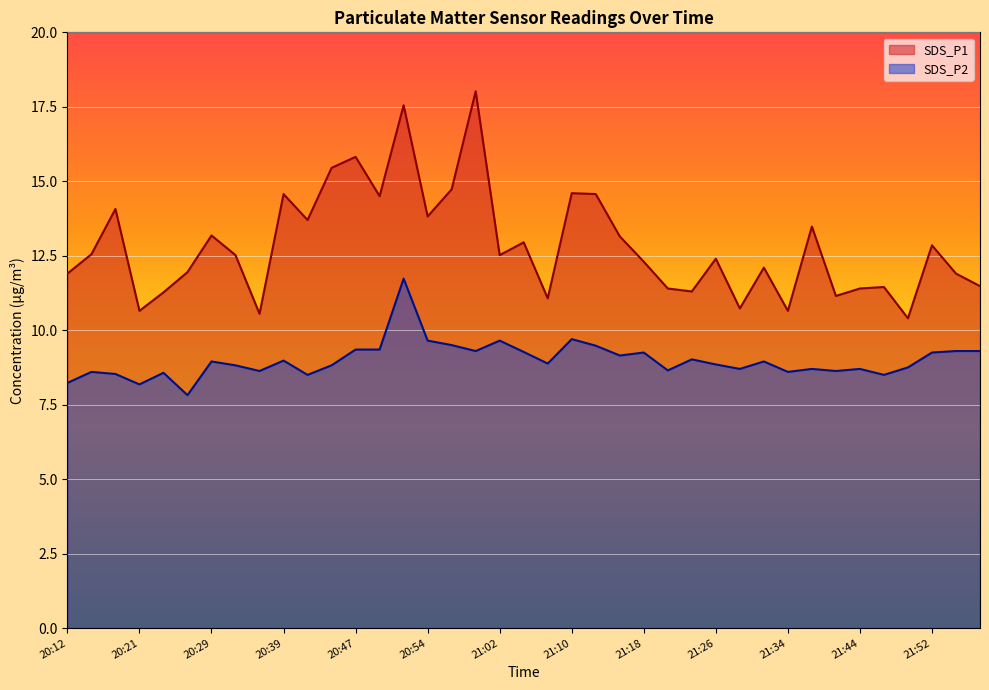

True or false: SDS_P1 has more than 2 points higher than both neighbors.

True